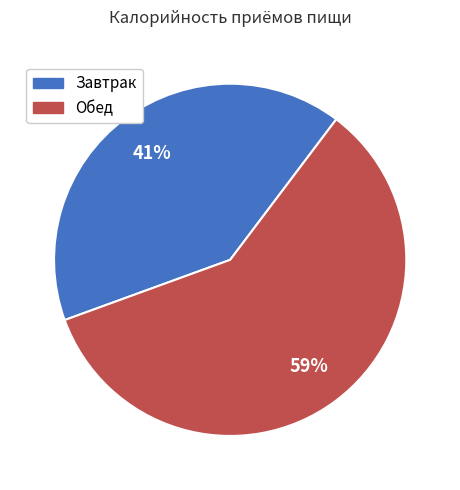

Does Завтрак account for over 50% of the chart?

No